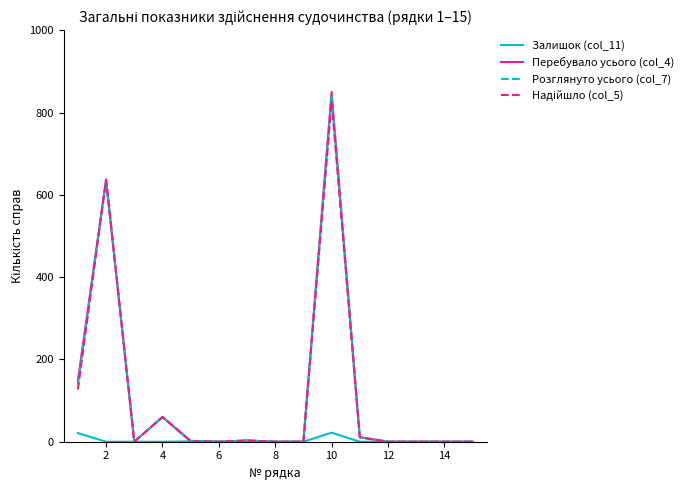

Which series has the largest range (max minus min)?

Перебувало усього (col_4)